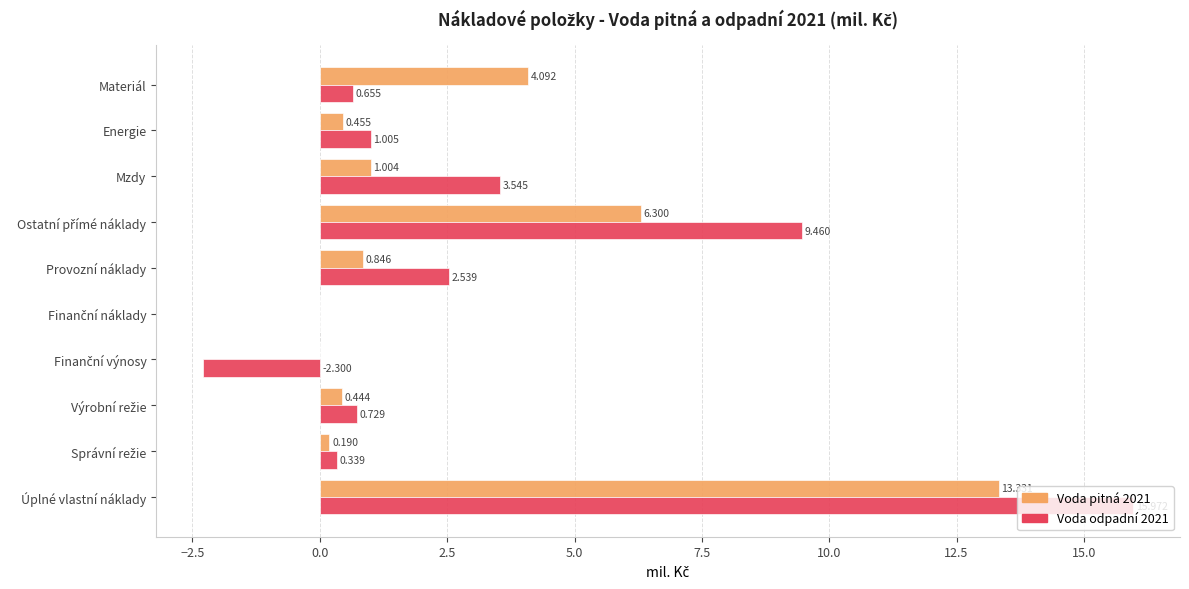

At which category is the sum across all series the highest?

Úplné vlastní náklady